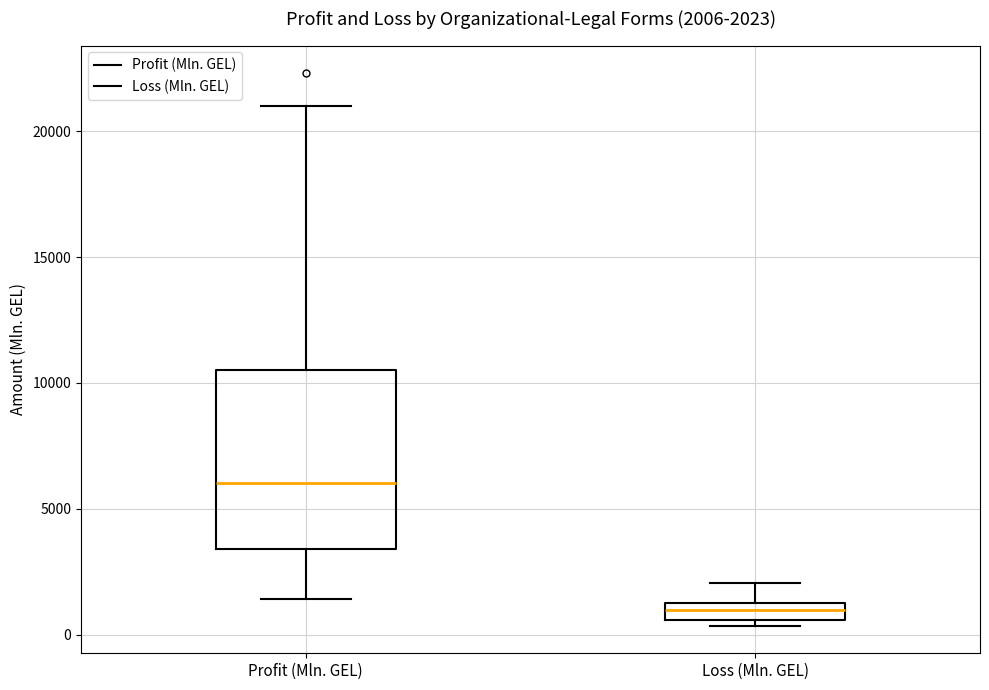

Which box is the tallest, from its lower edge to its upper edge?

Profit (Mln. GEL)